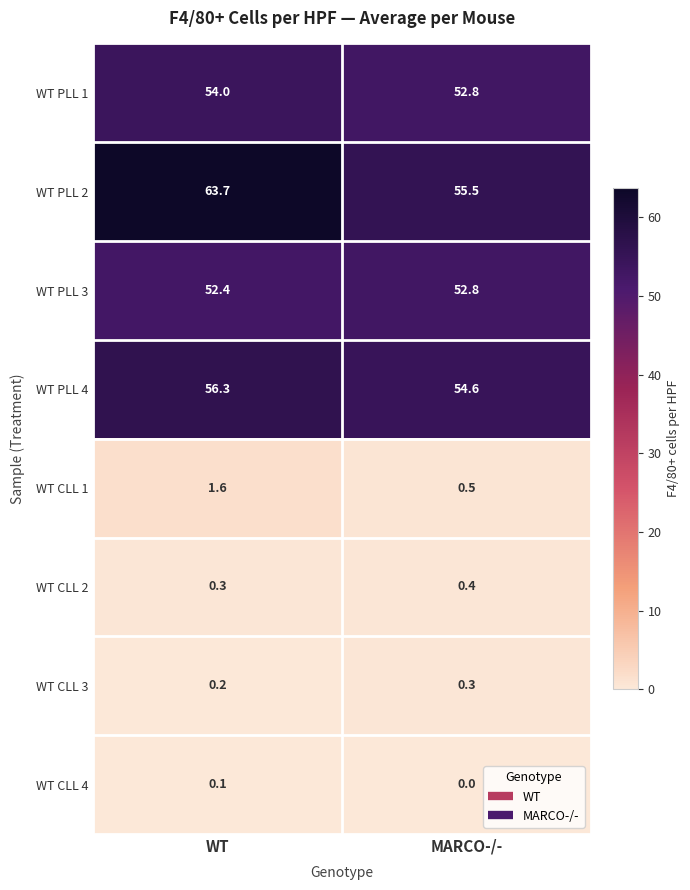

Which series has the widest spread of values?

WT PLL 2